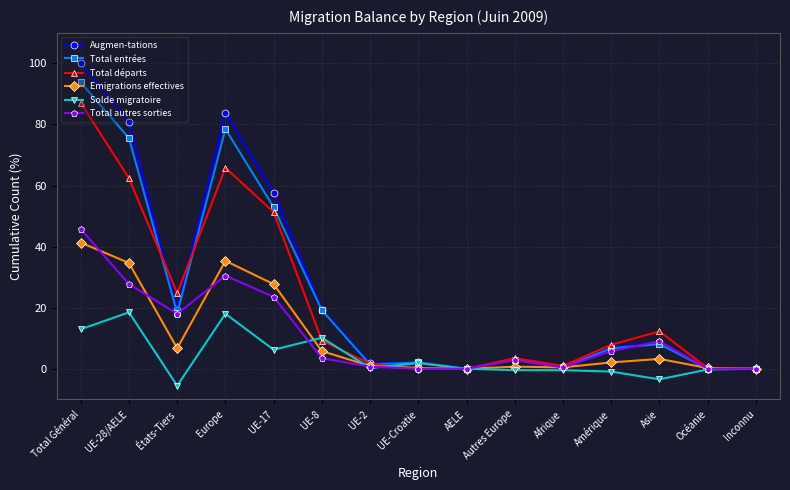

What is the spread (max minus min) of values at Asie?

15.7